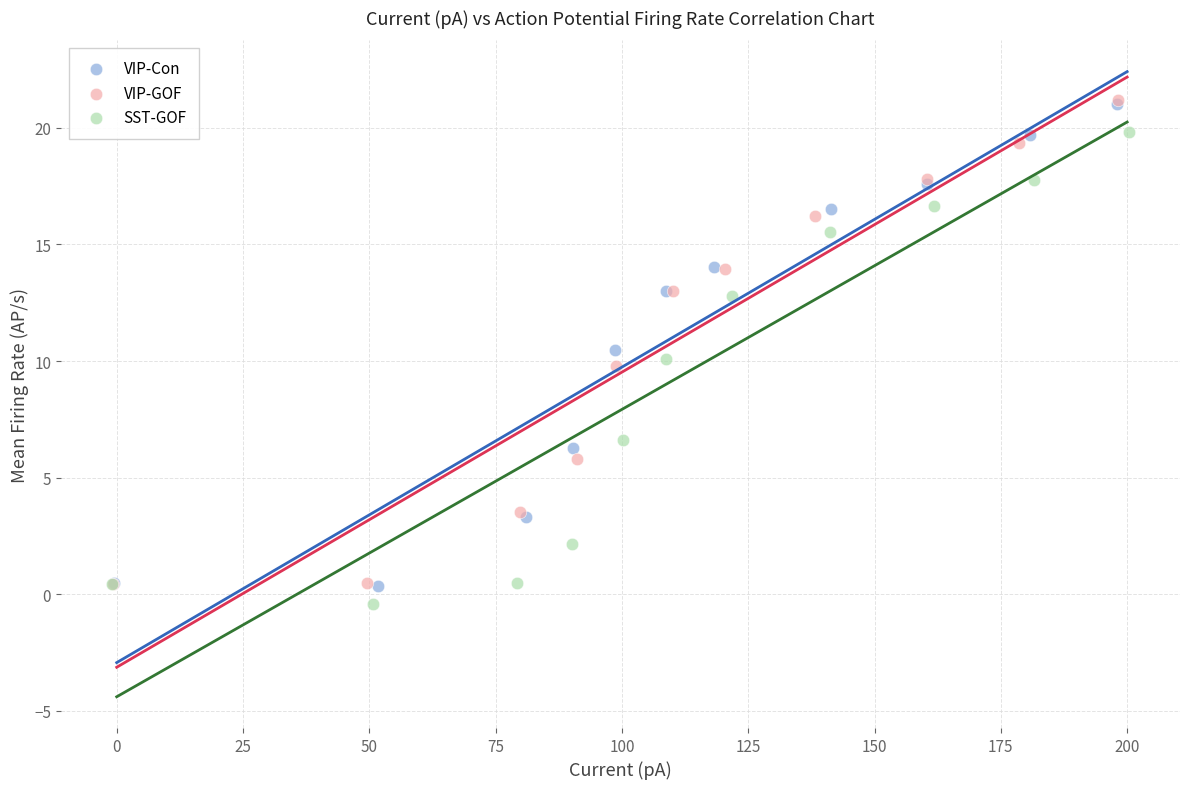

Which series reaches the minimum Y coordinate?

SST-GOF